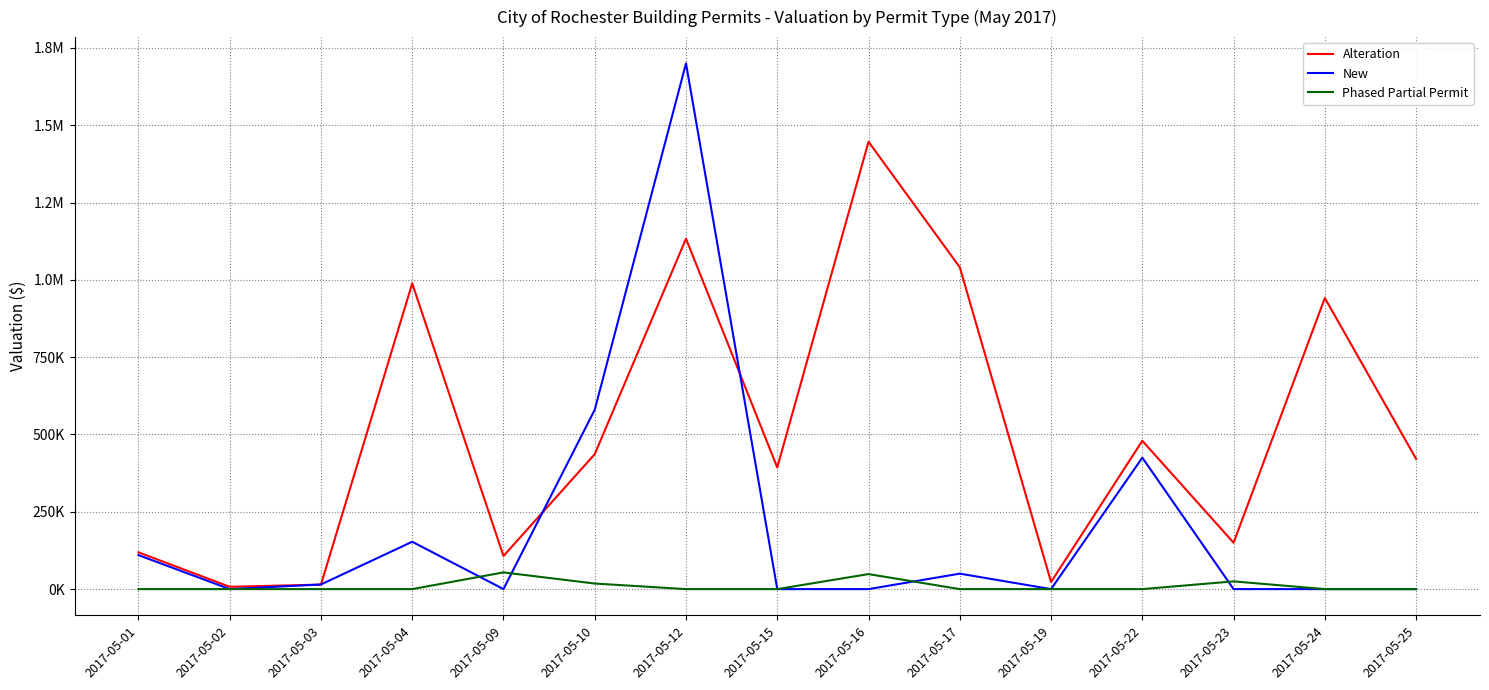

Is this an area chart (filled region under the line)?

No